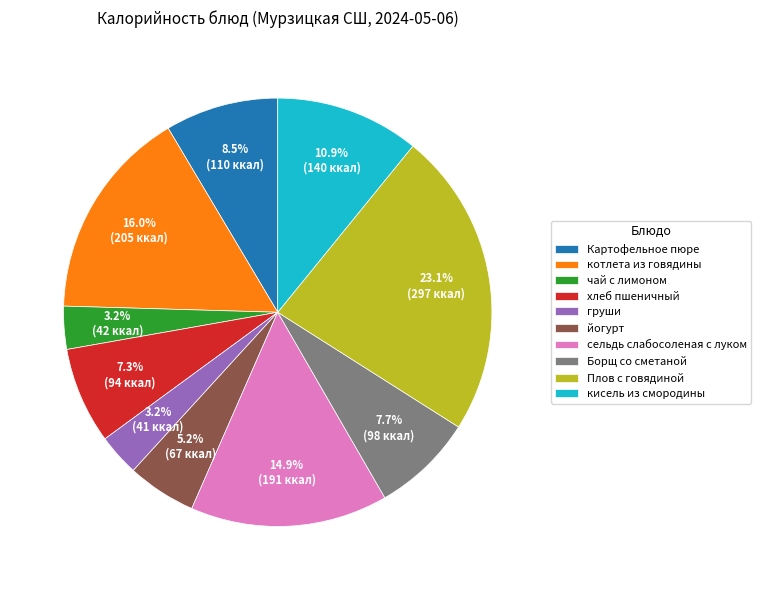

Which has a higher value, кисель из смородины or чай с лимоном?

кисель из смородины